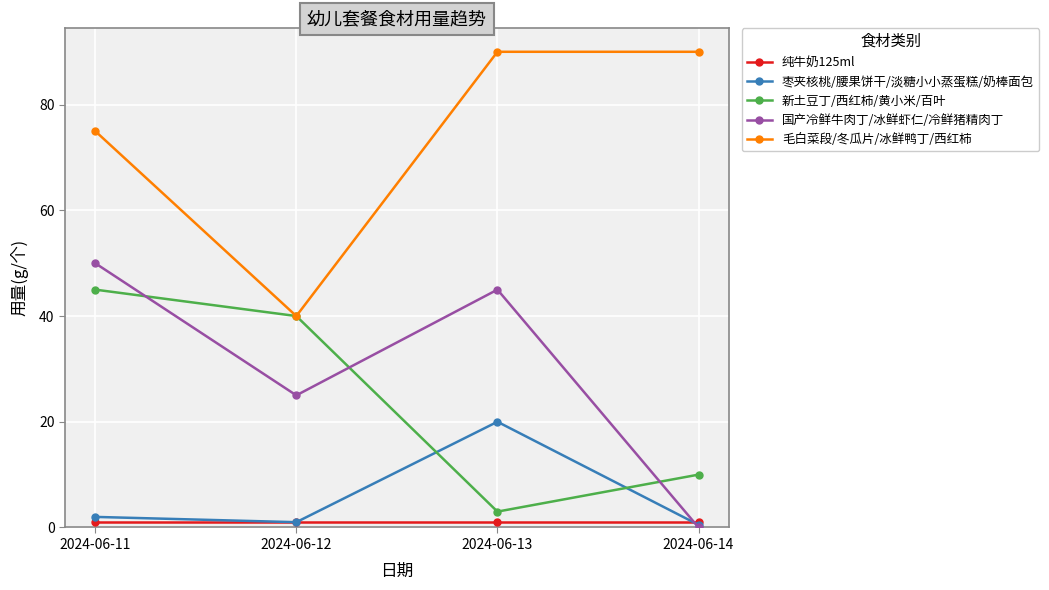

The 国产冷鲜牛肉丁/冰鲜虾仁/冷鲜猪精肉丁 series shows 50.0 at 2024-06-11. True or false?

True